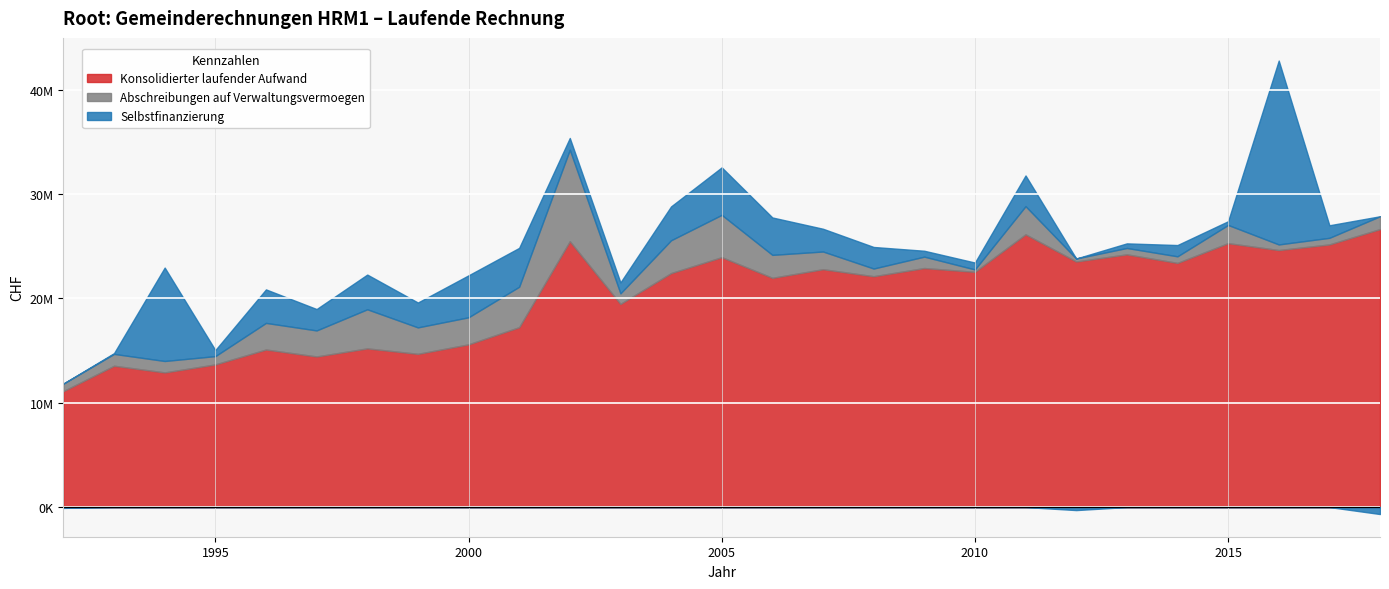

What is the difference between the second highest and minimum values in the Selbstfinanzierung series?

9628775